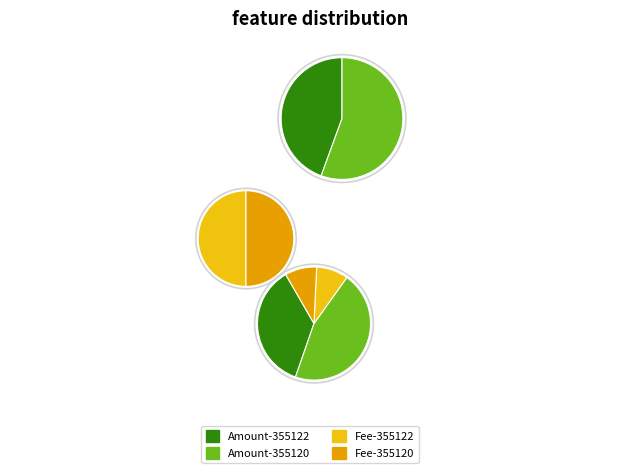

Which category has the biggest portion of the pie?

355120